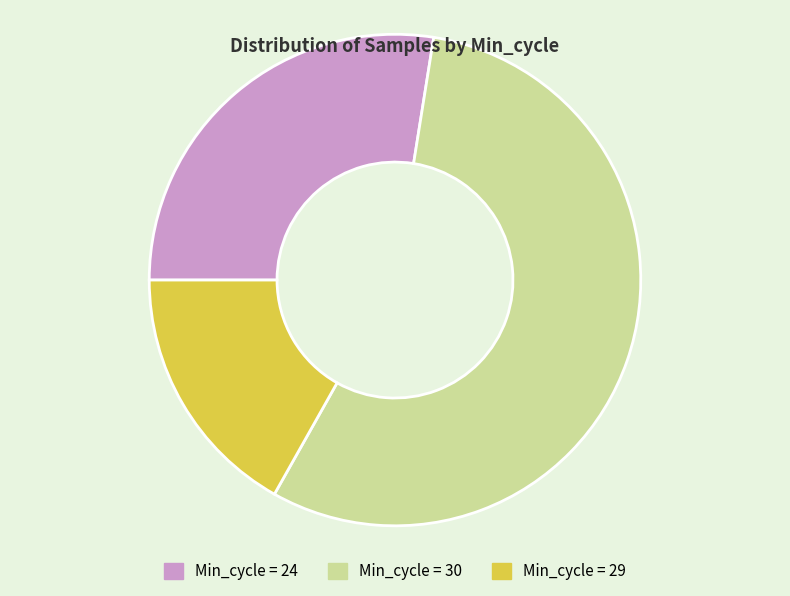

Does any single category account for the majority?

Yes